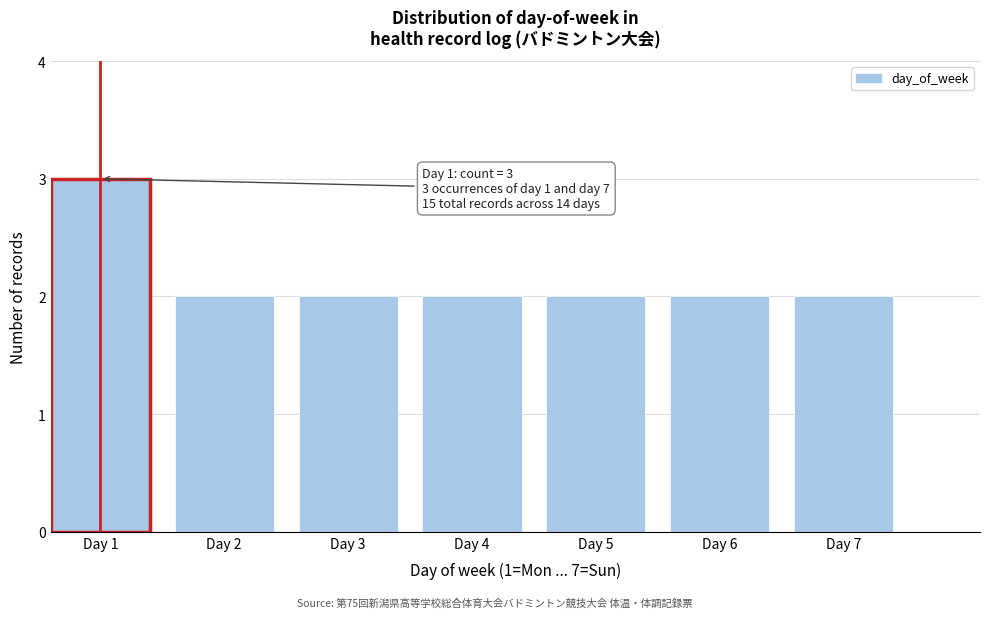

Reading left to right, what are all the values shown in this chart?

3	2	2	2	2	2	2